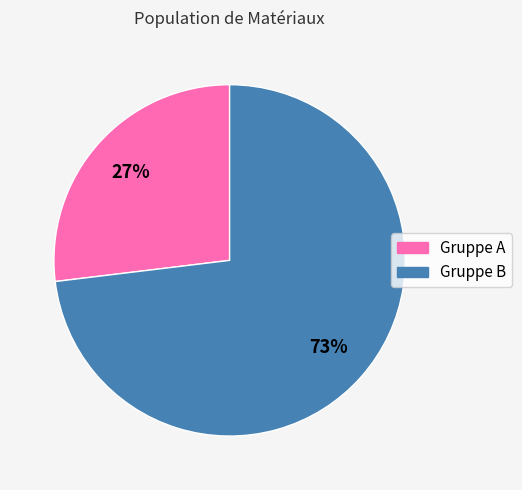

To the nearest percent, what is the average slice percentage?

50%